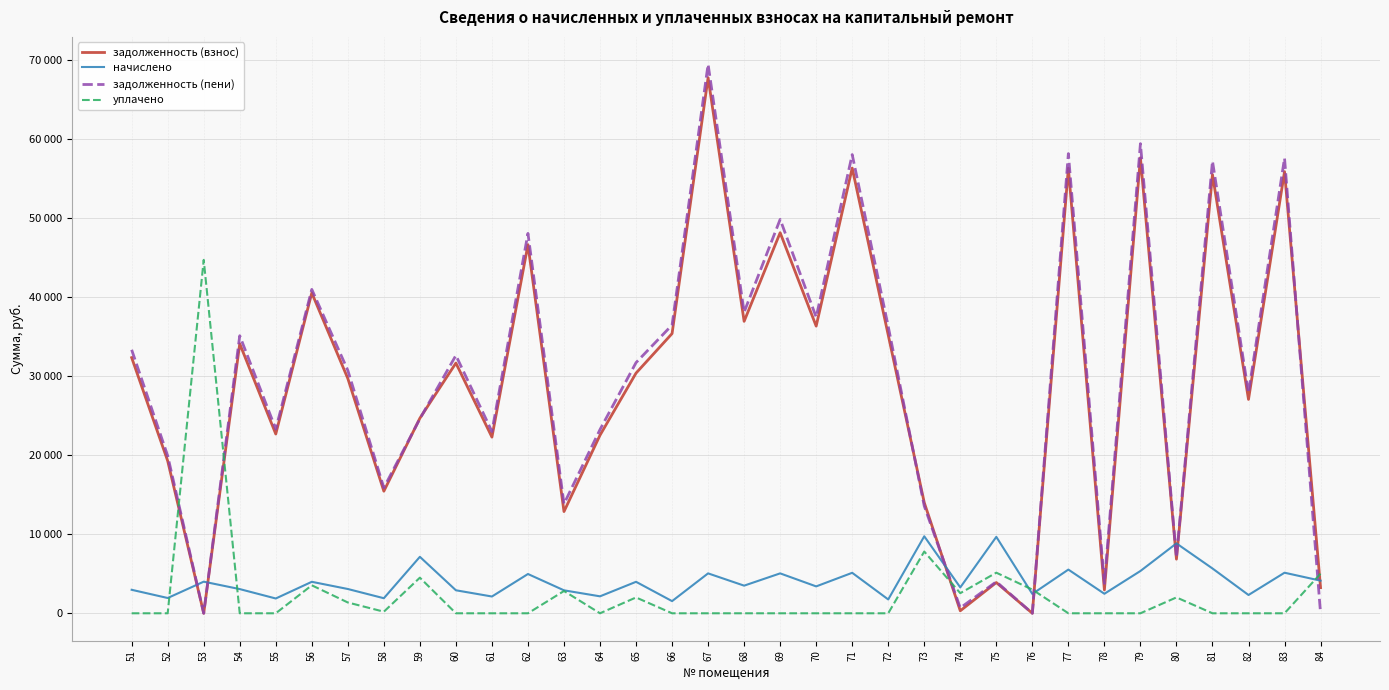

Which has a higher value, 71 or 58?

71